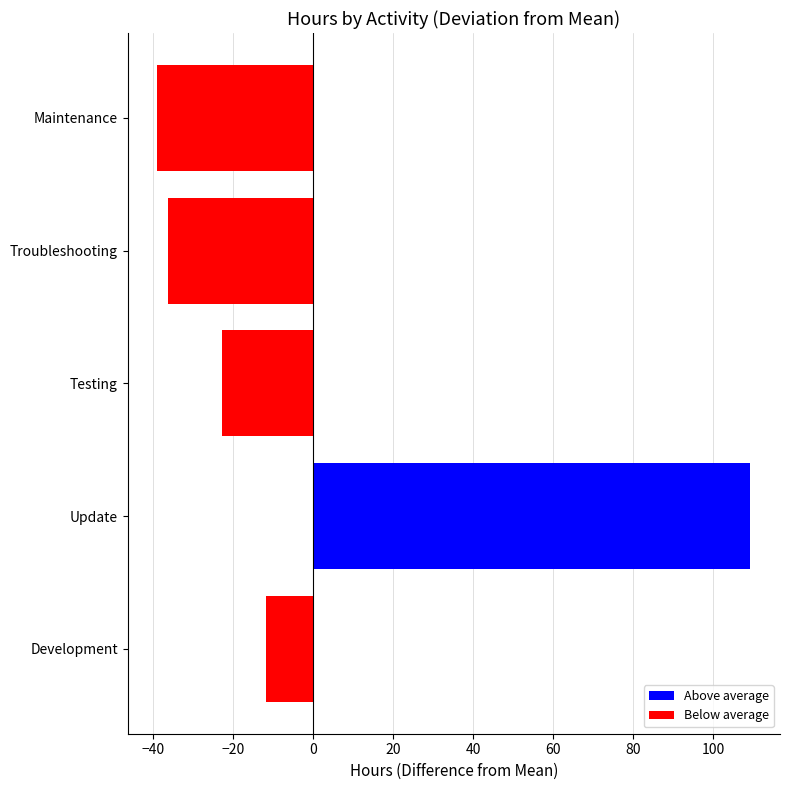

Reading bottom to top, transcribe all the data shown in this chart.

-11.6	109.2	-22.7	-36.1	-38.9